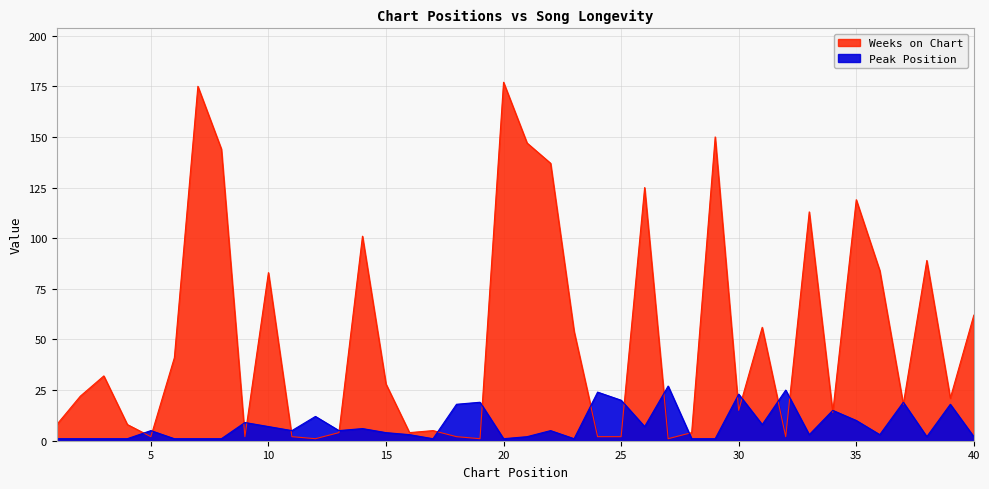

Does the chart display data point markers on the line(s)?

No